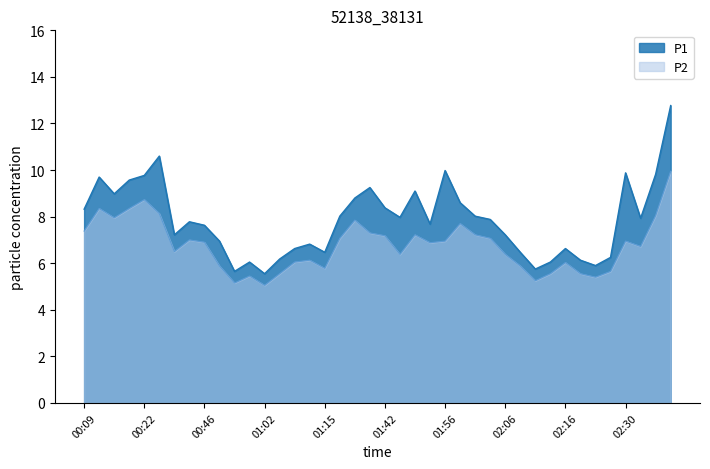

What is the value of the P1 point at the 38th from the left?

7.9